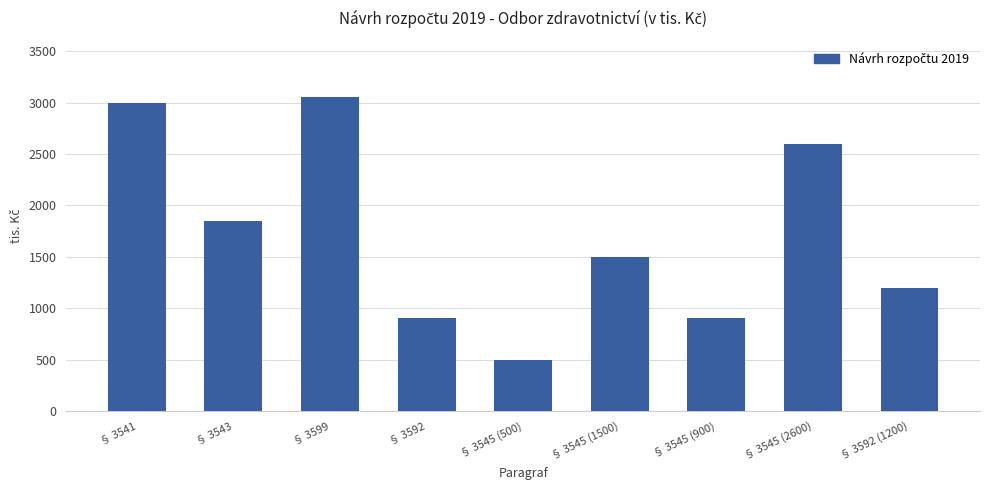

Reading left to right, list all the values displayed in this chart.

§ 3541=3000	§ 3543=1850	§ 3599=3050	§ 3592=900	§ 3545 (500)=500	§ 3545 (1500)=1500	§ 3545 (900)=900	§ 3545 (2600)=2600	§ 3592 (1200)=1200